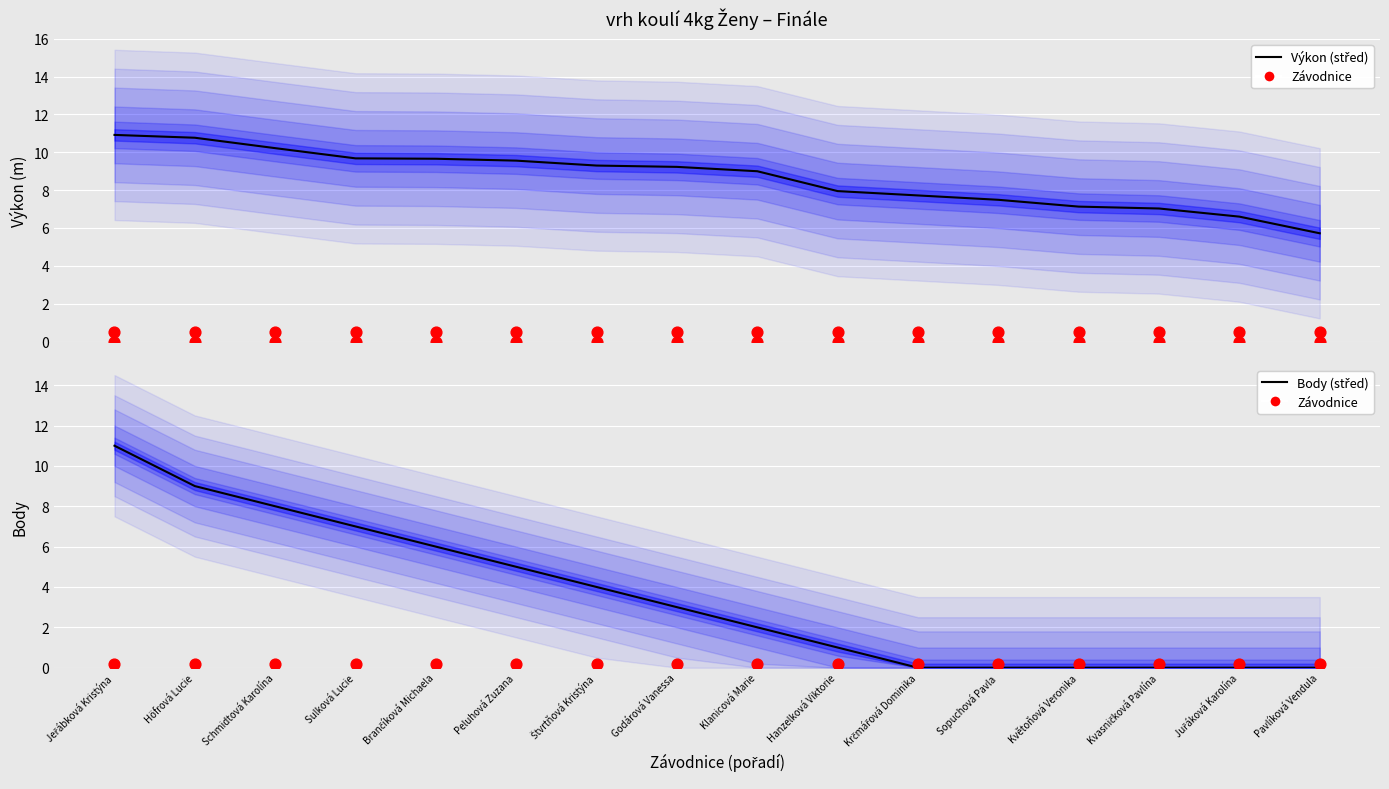

Is the value of Závodnice at Pavlíková Vendula greater than the value of Výkon (střed) at Brančíková Michaela?

No